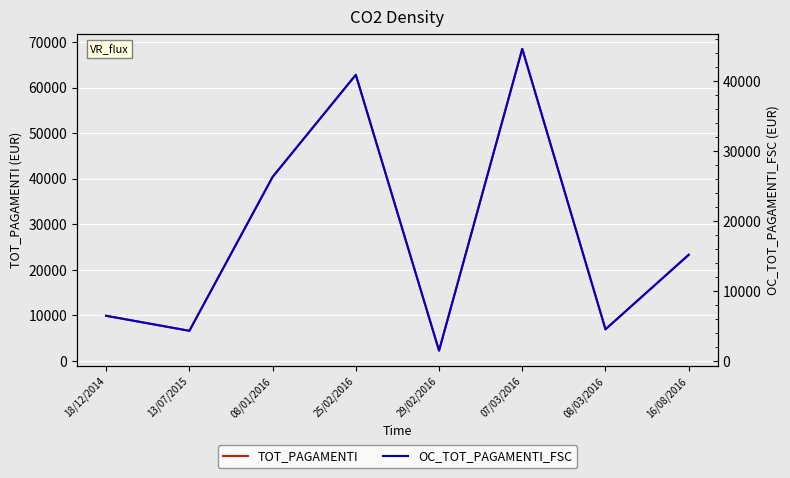

At which label is TOT_PAGAMENTI closest to 35368?

08/01/2016